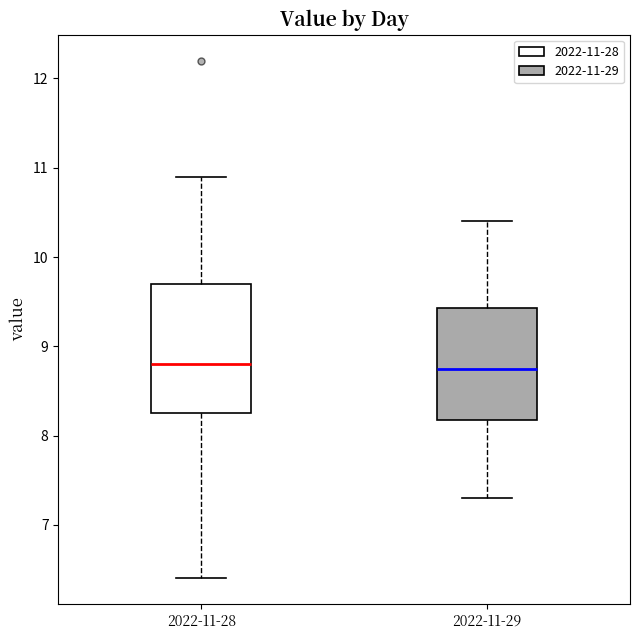

Reading left to right, read every box against the y-axis: the position of its median line, the range the box covers, and the ends of its whiskers. The values are not printed on the chart, so give them approximately, as read against the axis.

2022-11-28: median 8.8, box 8.3 to 9.7, whiskers 6.4 to 10.9
2022-11-29: median 8.8, box 8.2 to 9.4, whiskers 7.3 to 10.4